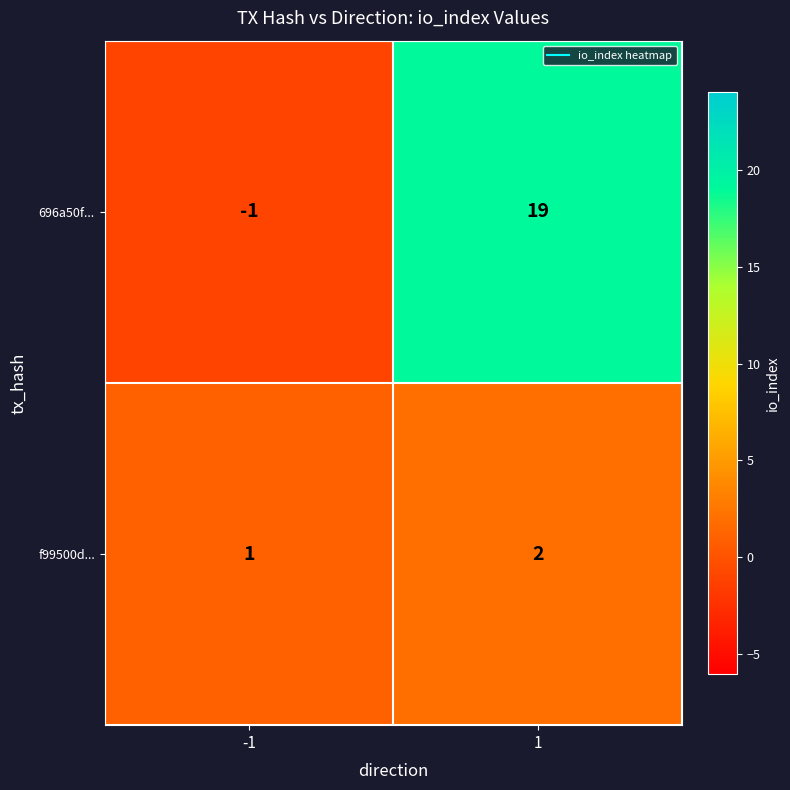

What is the sum of all 696a50f... values?

18